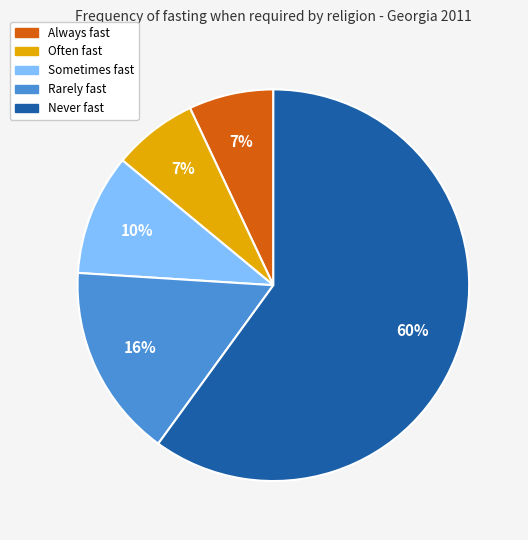

To the nearest percent, what is the average slice percentage?

20%